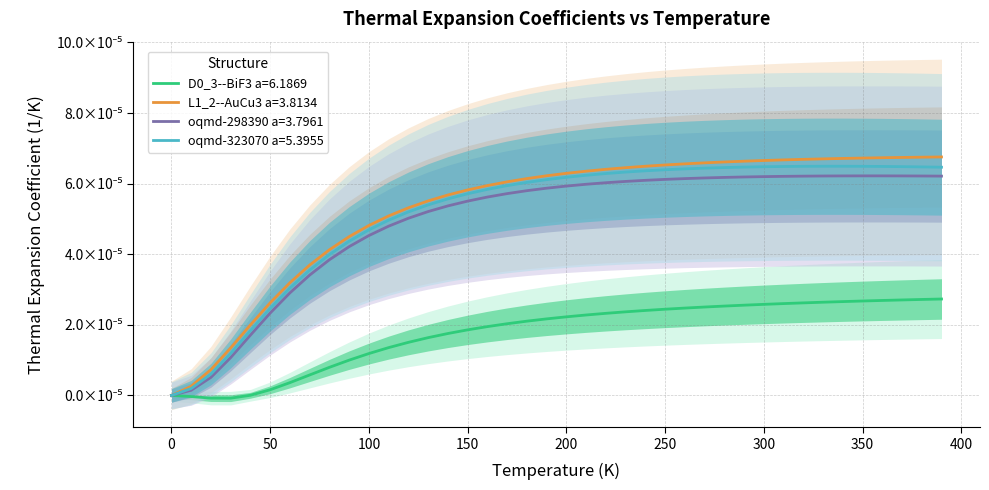

True or false: D0_3--BiF3 a=6.1869 has more than 2 points higher than both neighbors.

False